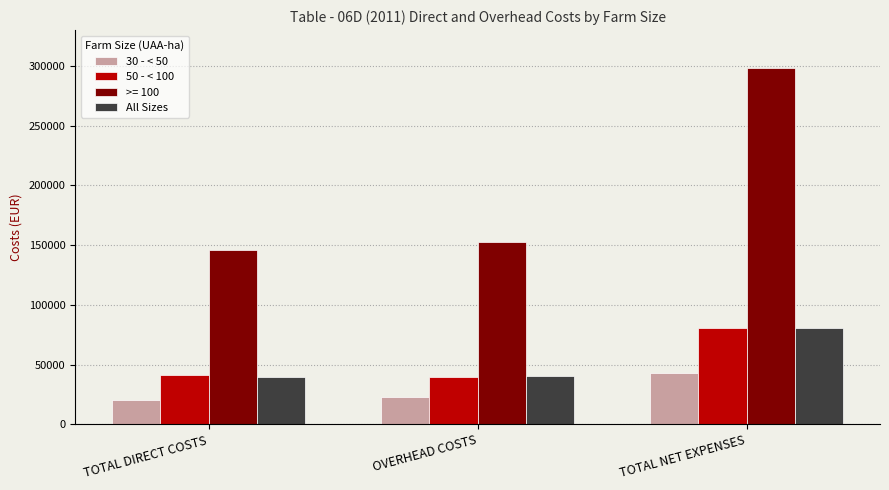

How many bars are there in each group?

4